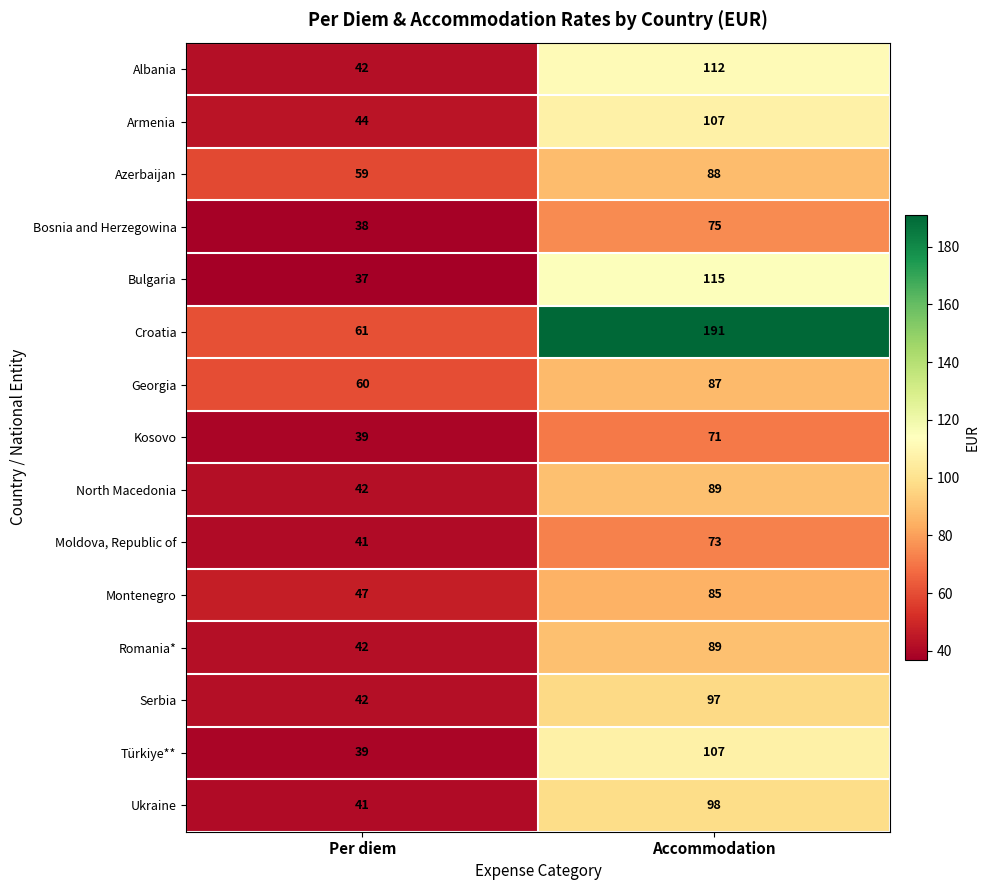

How many data points in Azerbaijan are less than 88?

1